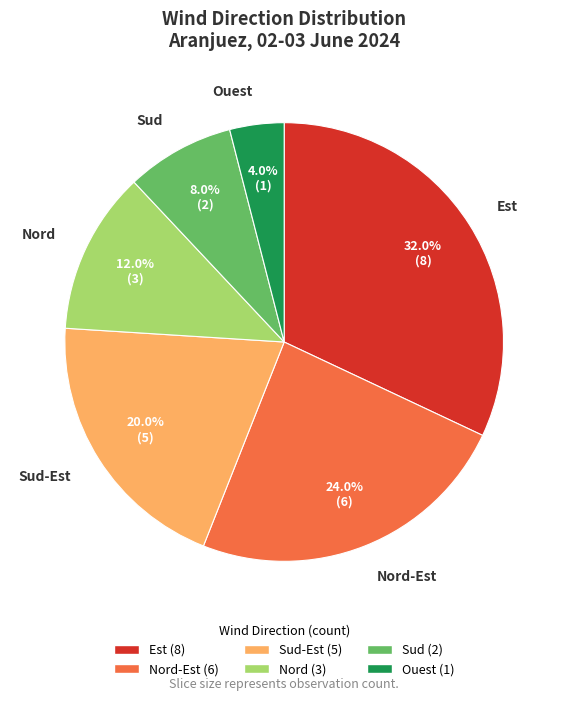

Is there any slice that represents more than half of the pie?

No